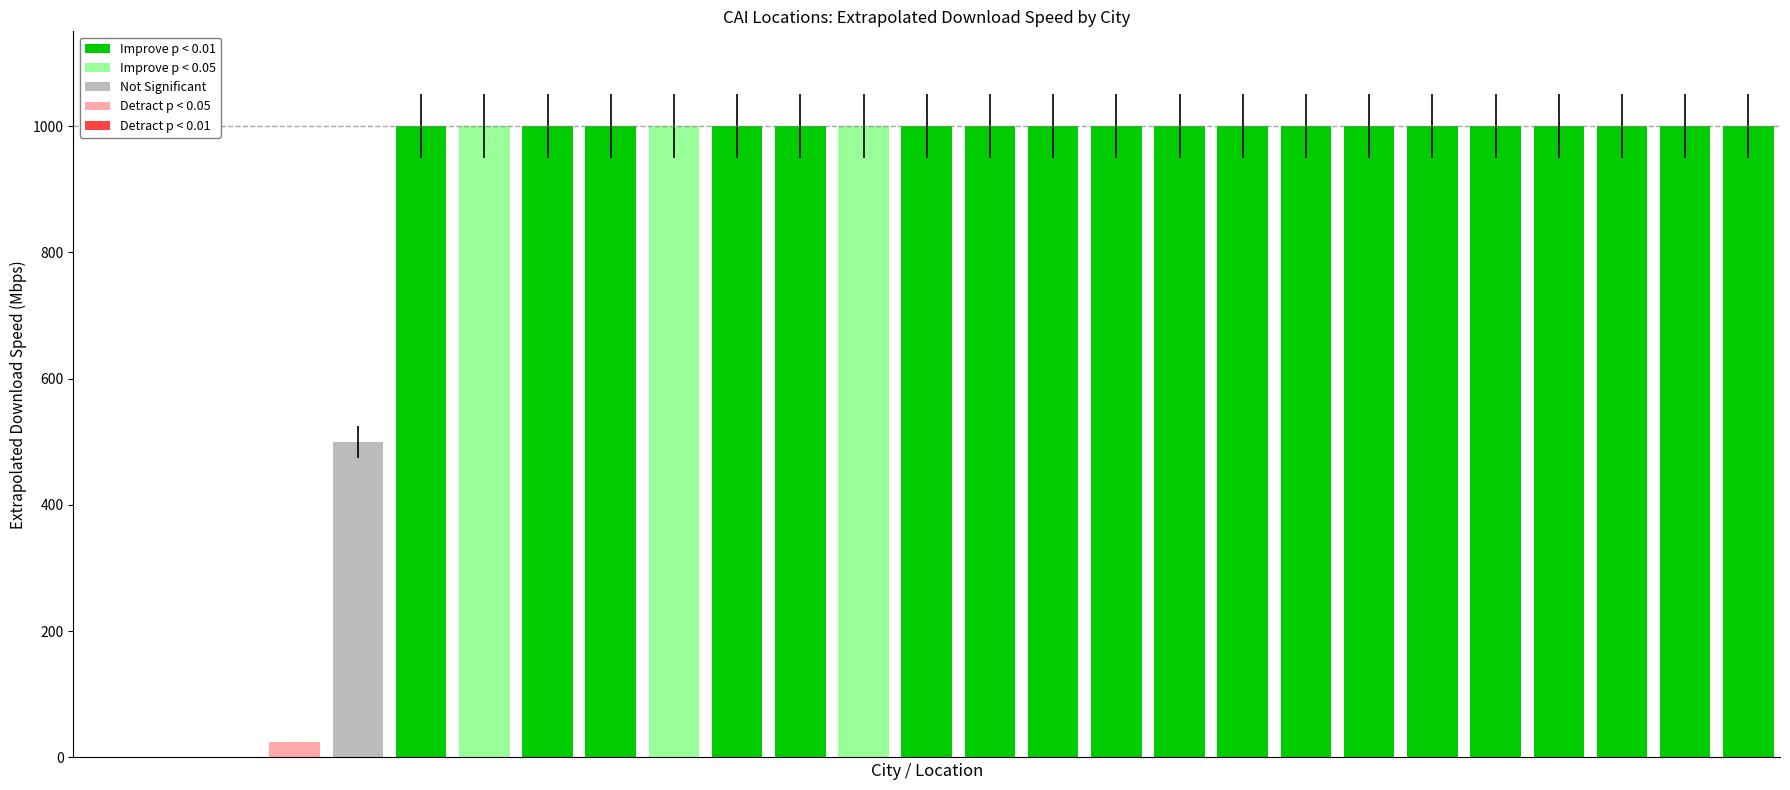

What is the greatest value displayed?

1000